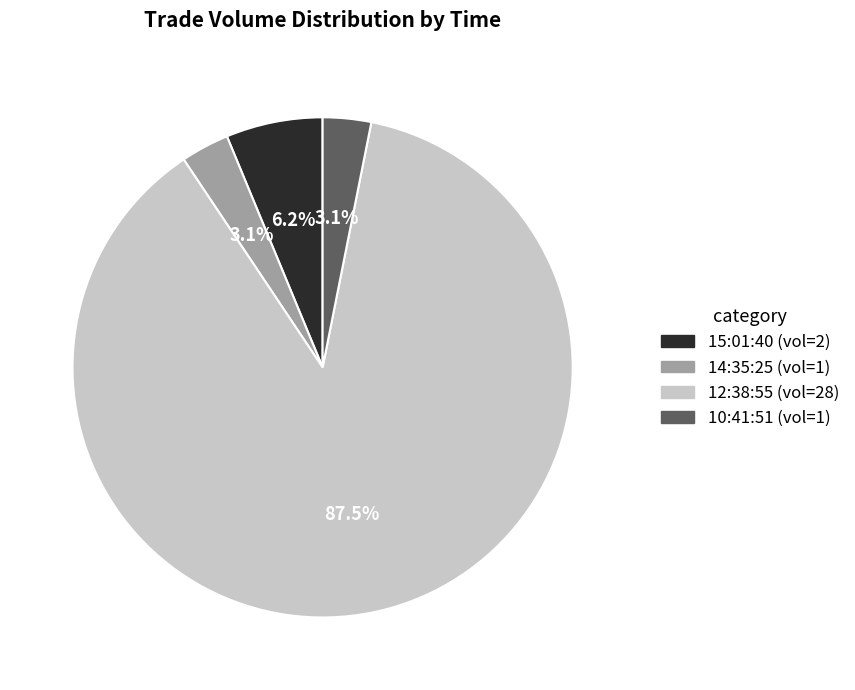

Which has a higher value, 14:35:25 or 12:38:55?

12:38:55